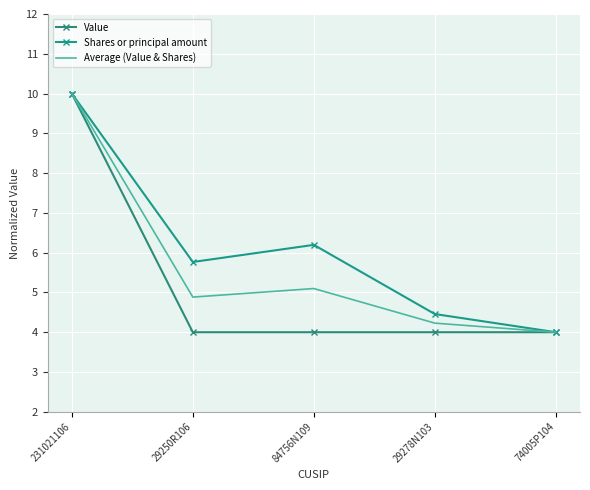

What is the label of the 5th point from the right?

231021106